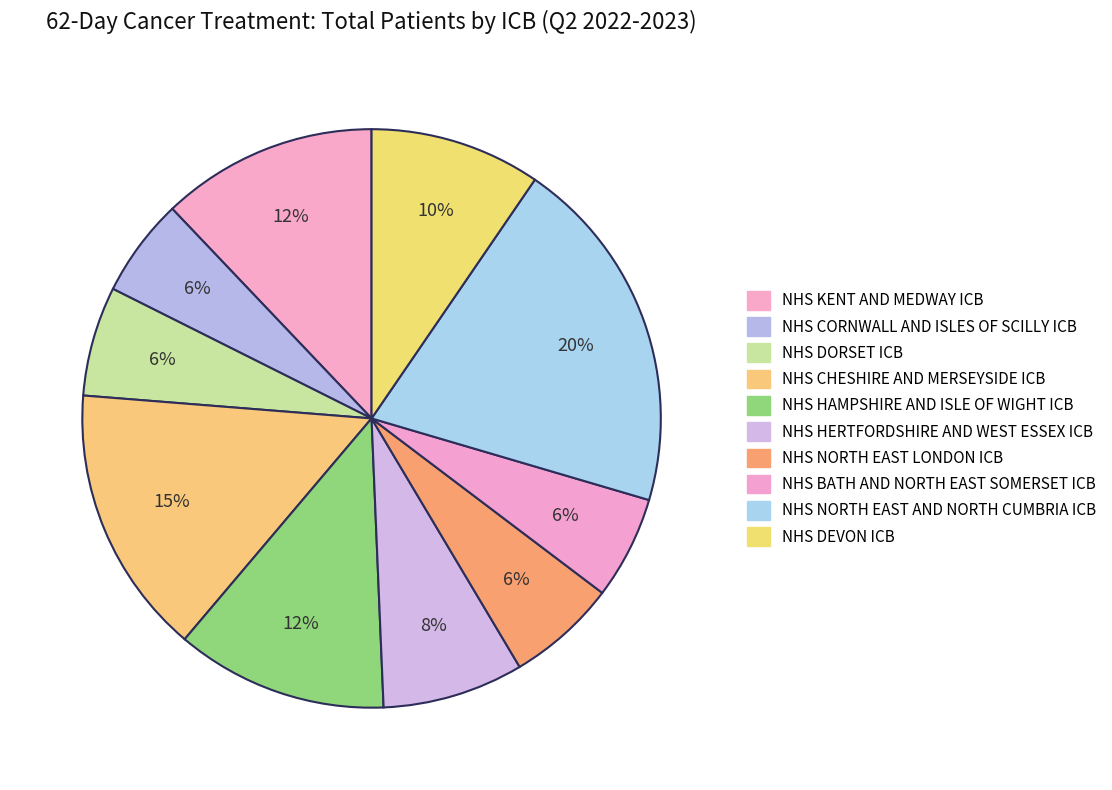

What portion of the pie excludes NHS HAMPSHIRE AND ISLE OF WIGHT ICB?

88.2%